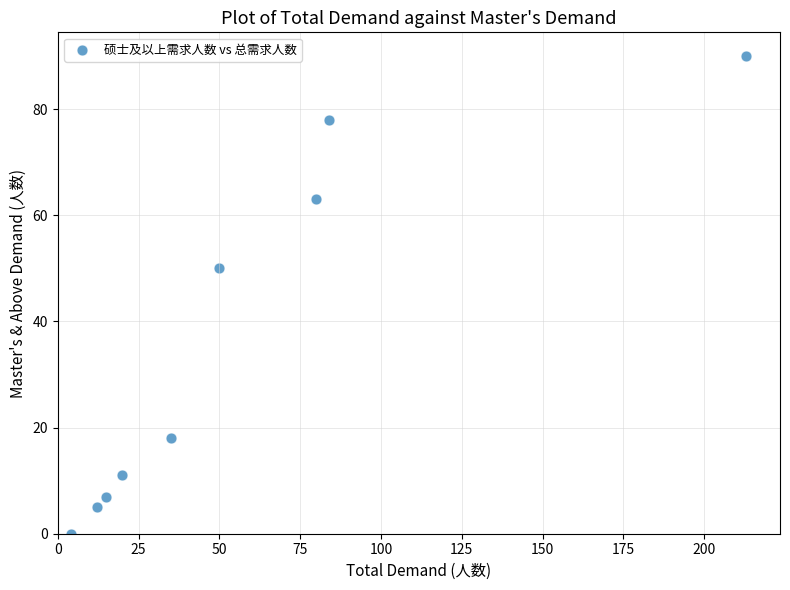

What Y value in the scatter plot is closest to 45?

50